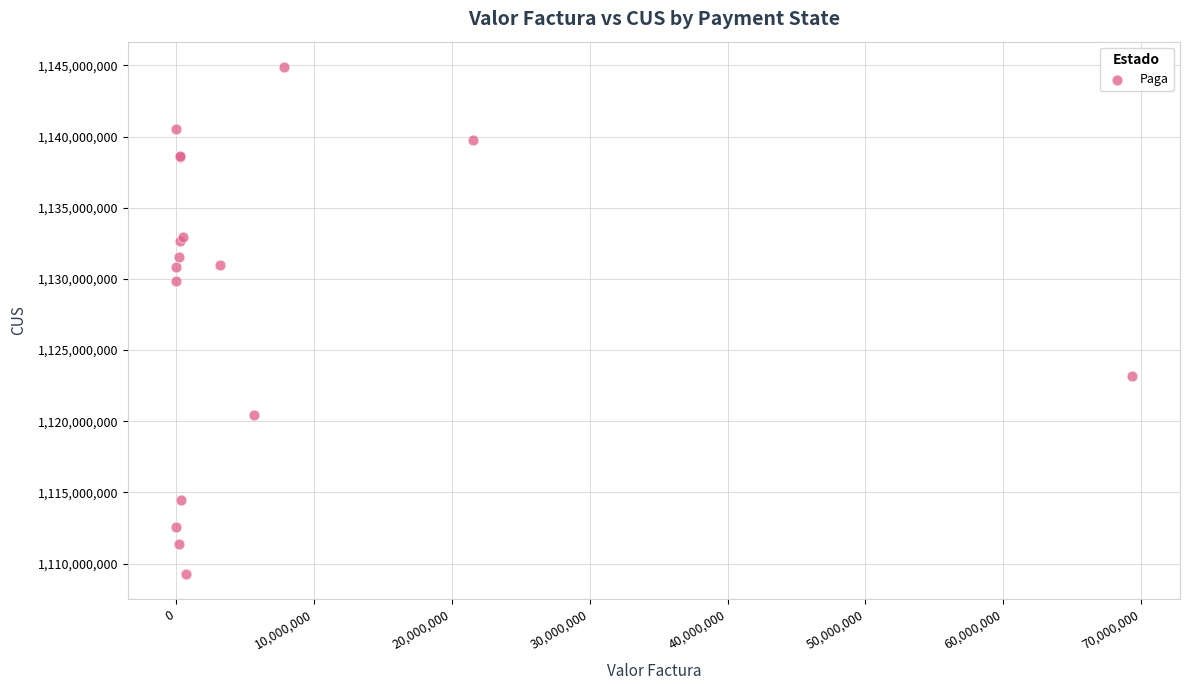

What Y value in the scatter plot is closest to 1127073967?

1129865162